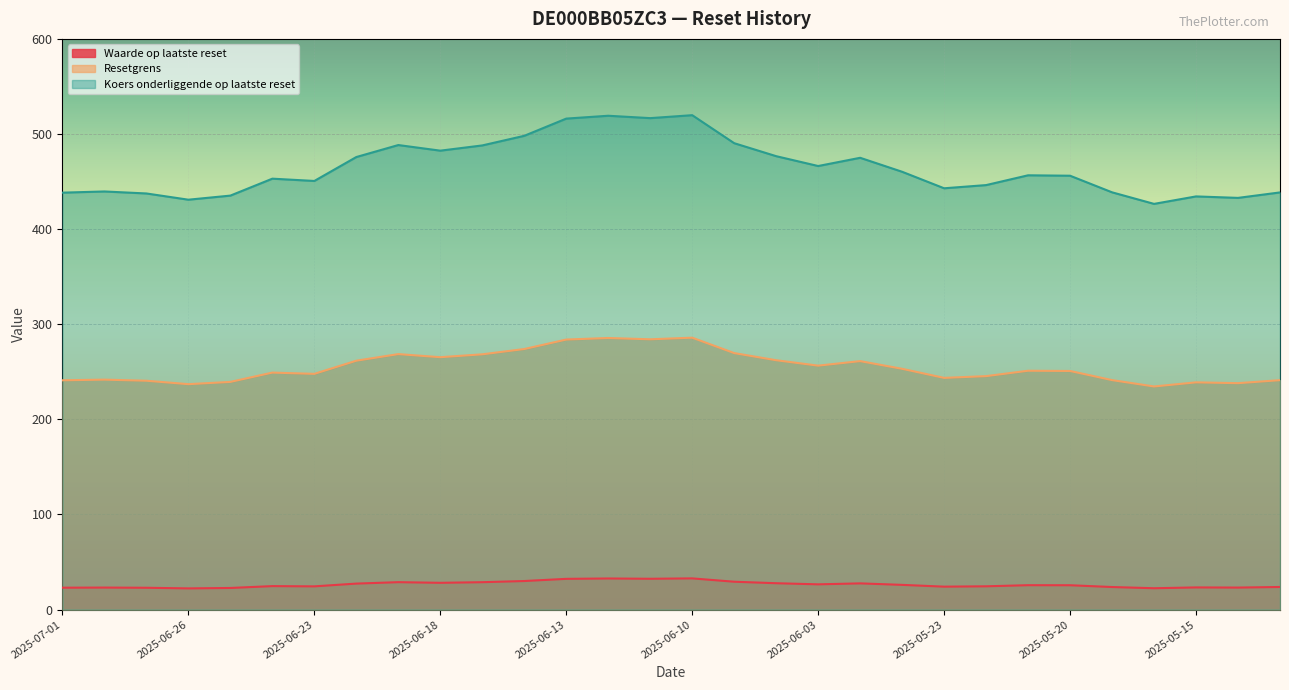

Where is Waarde op laatste reset nearest to the value 27?

2025-06-20